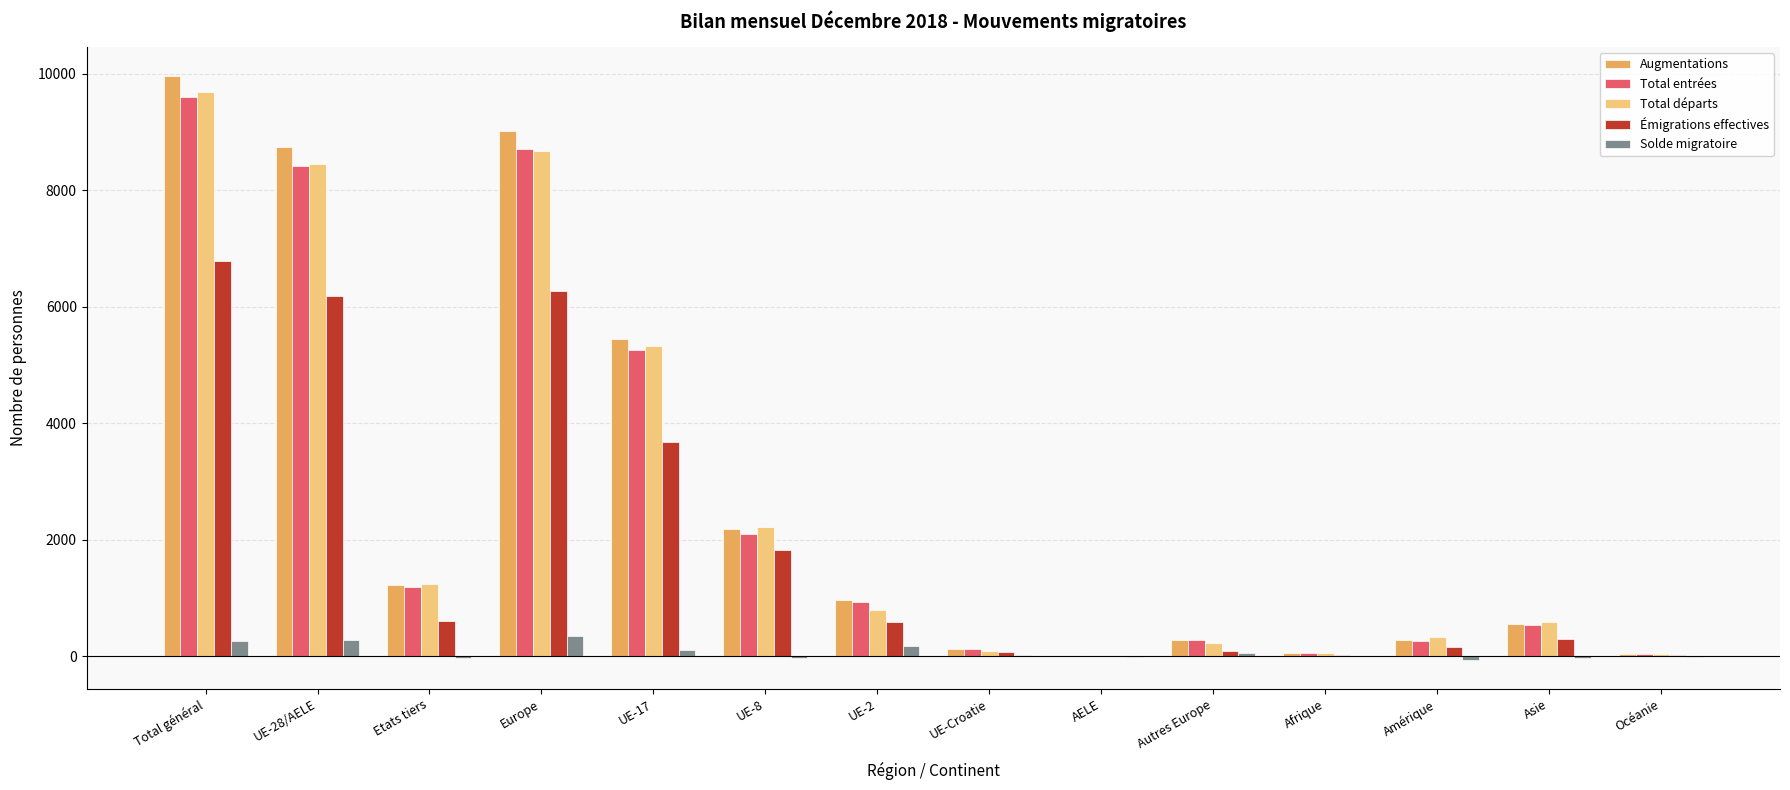

What is the spread (max minus min) of values at UE-28/AELE?

8454